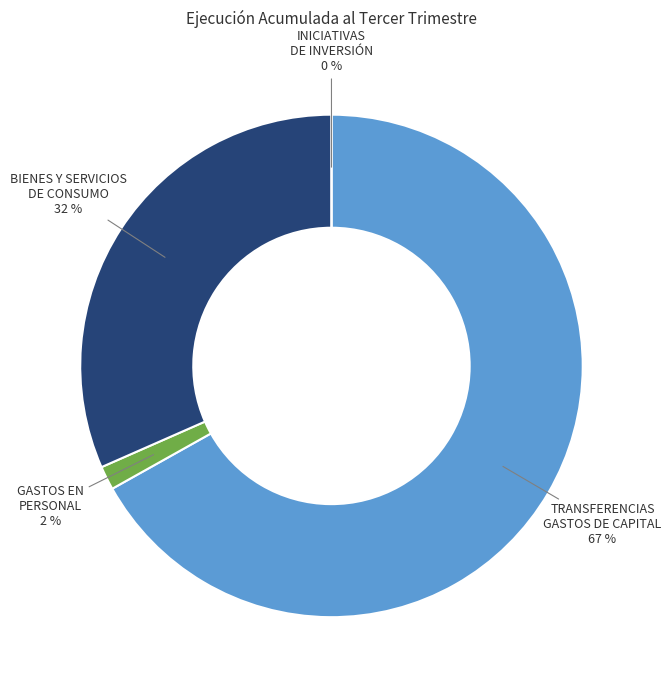

Is it true that INICIATIVAS DE INVERSIÓN is 0% of the pie?

True